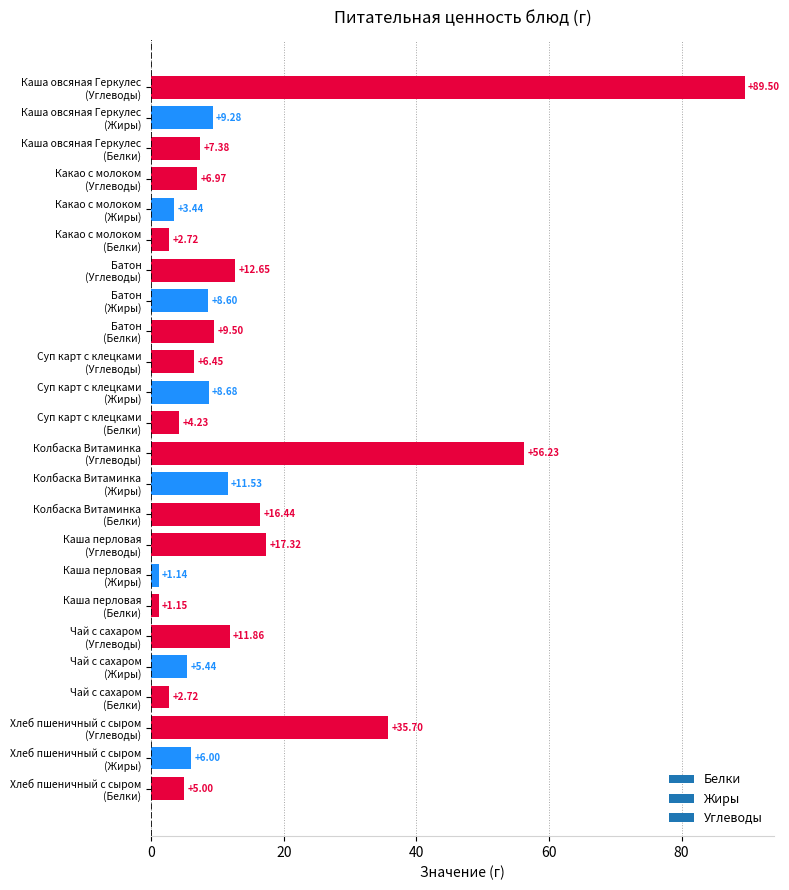

What is the average value?

14.2